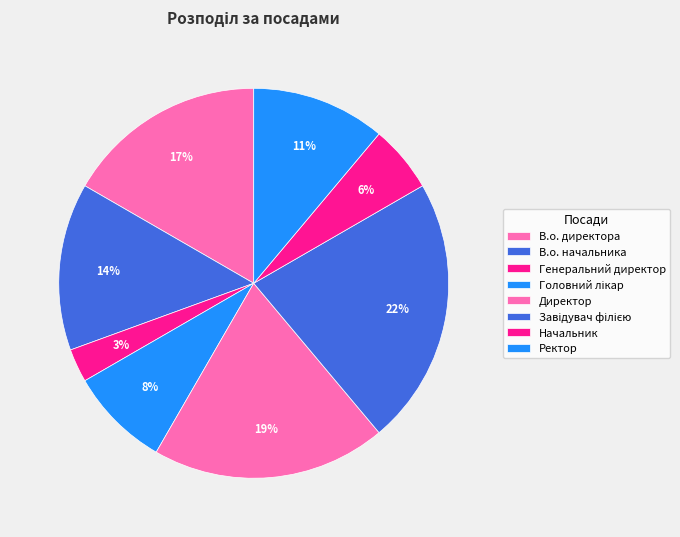

How many slices are in this pie chart?

8